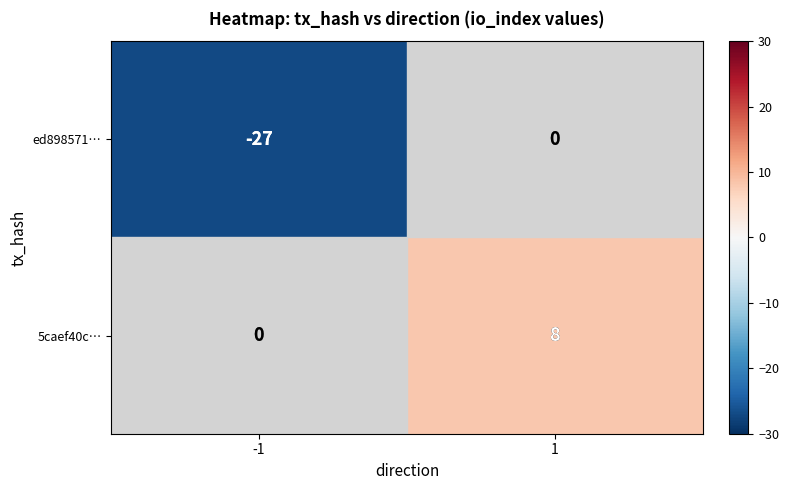

At -1, list the series in order from largest to smallest.

5caef40c…, ed898571…